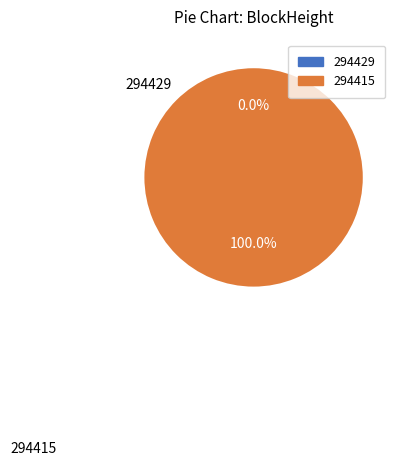

What percentage do 294415 and 294429 together represent?

100.0%